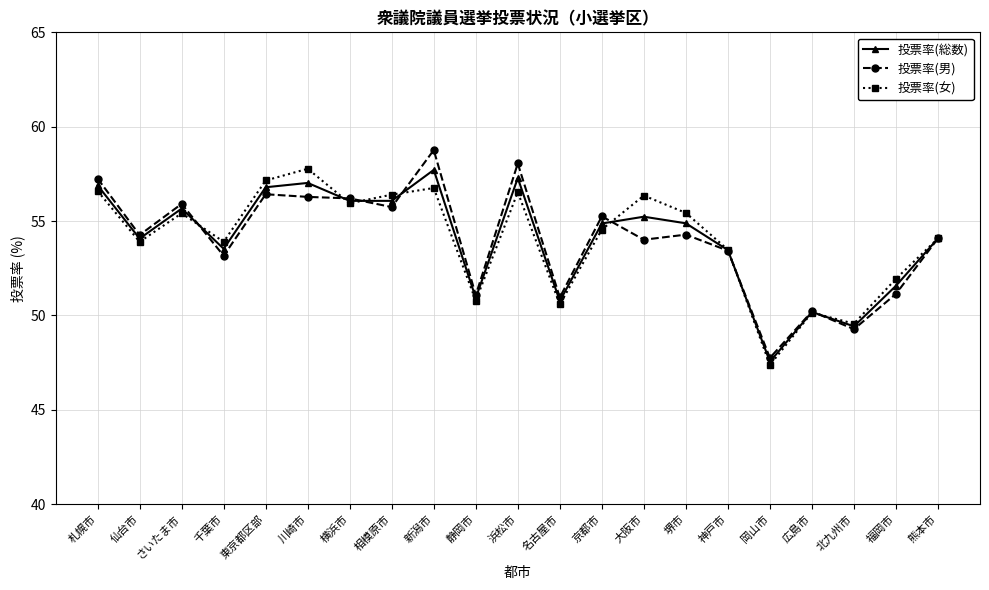

Which category has the highest value across all series?

新潟市